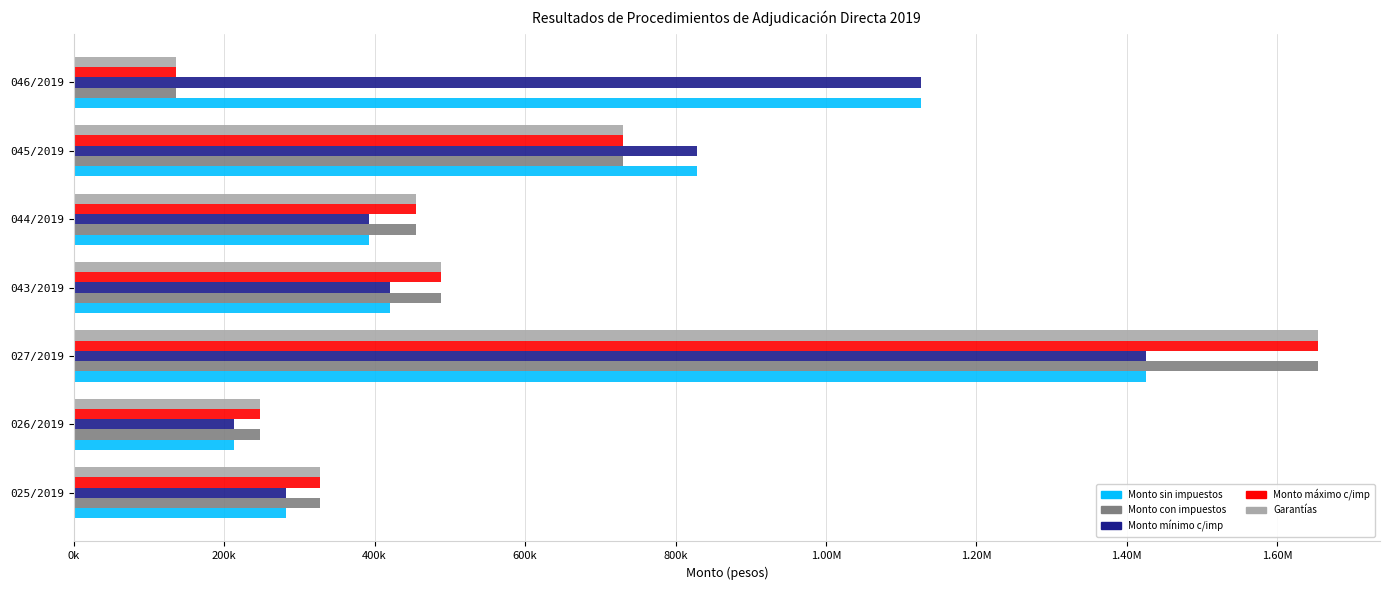

What are all the series names shown in the legend?

Monto sin impuestos, Monto con impuestos, Monto mínimo c/imp, Monto máximo c/imp, Garantías